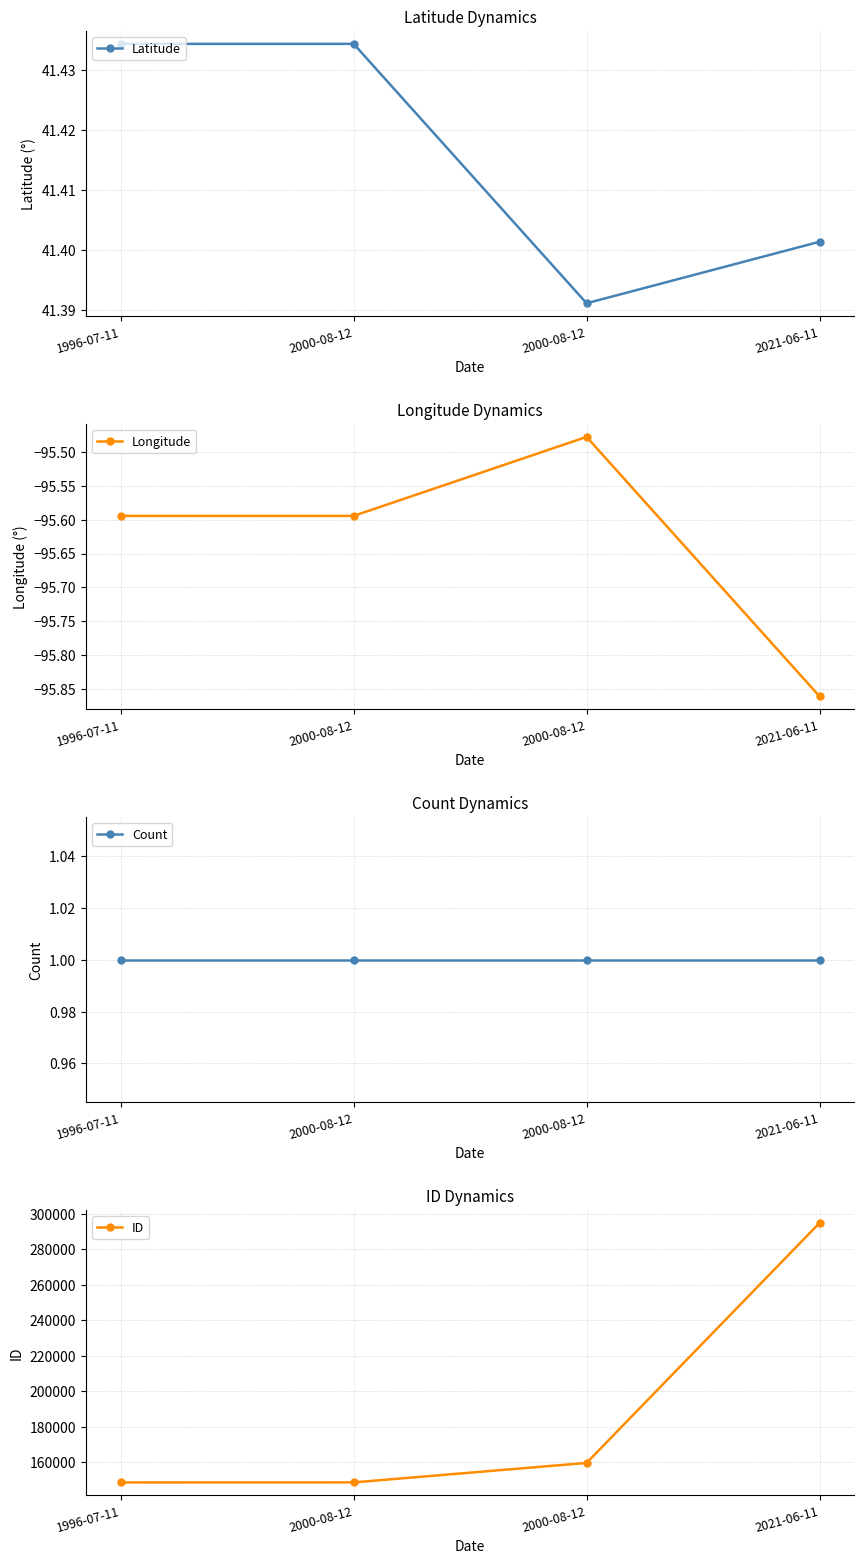

At which category is the sum across all series the highest?

2021-06-11